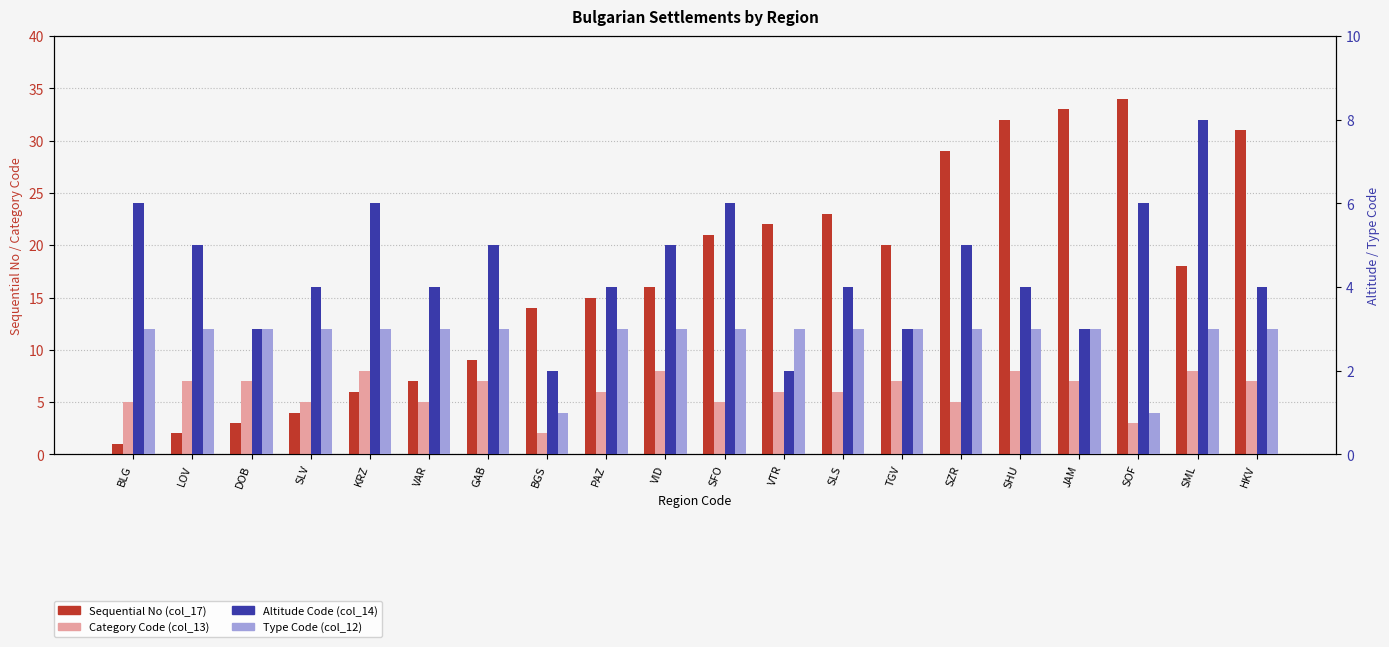

Is it true that Type Code (col_12) equals 1 at SOF?

False